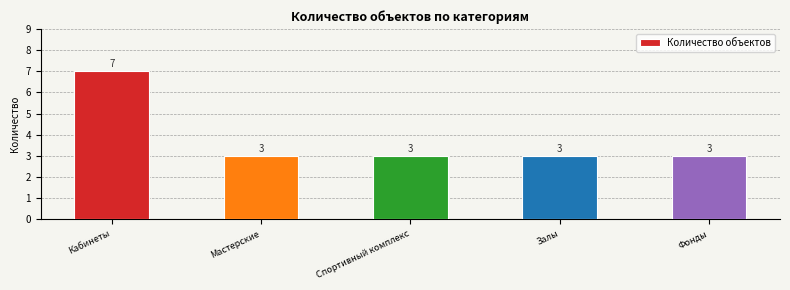

Reading left to right, what are all the values shown in this chart?

7	3	3	3	3